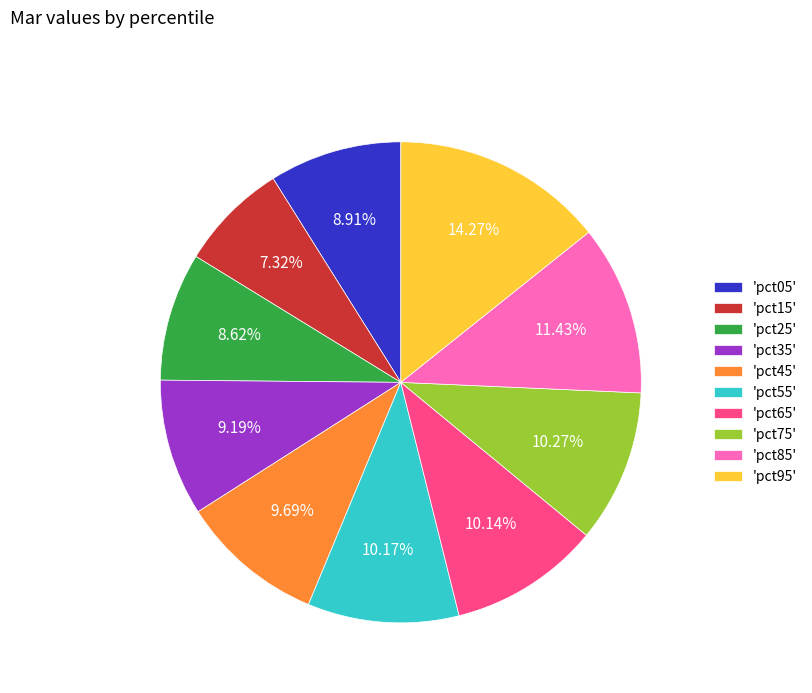

Approximately how many times larger is the value at 'pct45' compared to 'pct95'?

0.7